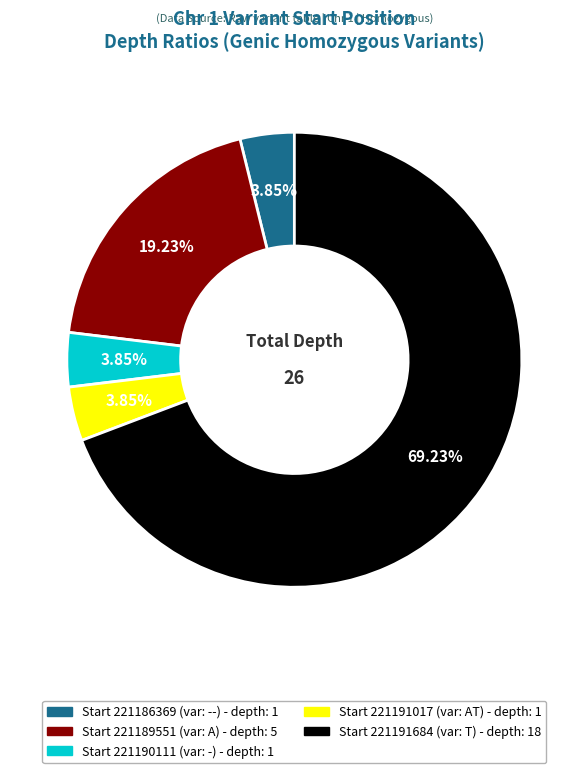

Count the number of slices in the pie.

5